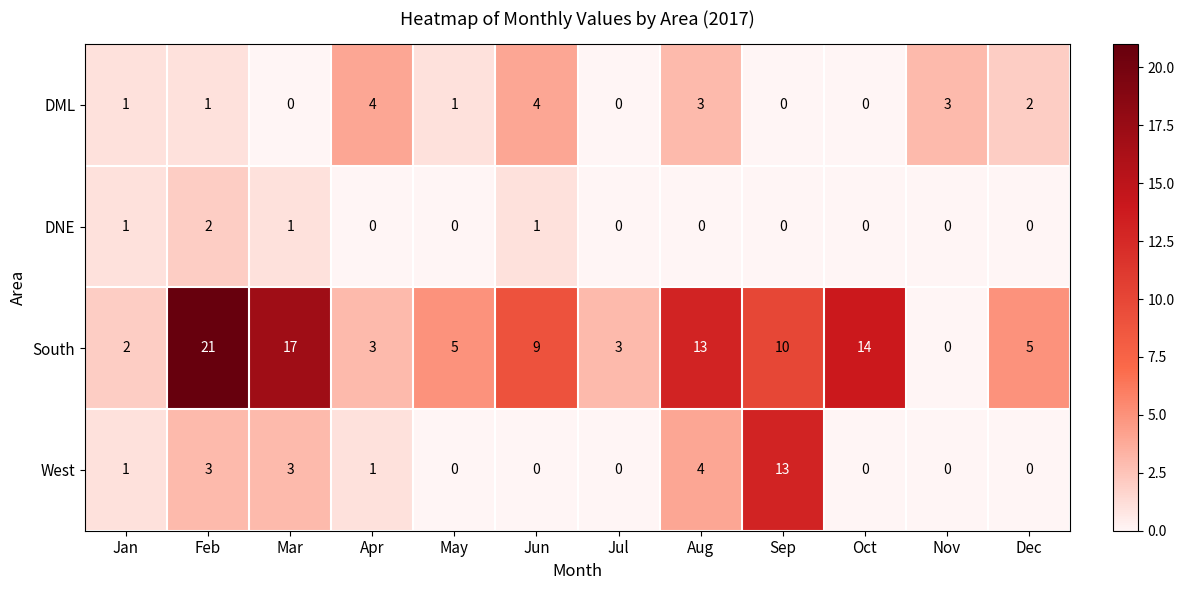

What is the difference between the highest and lowest values at Jun?

9